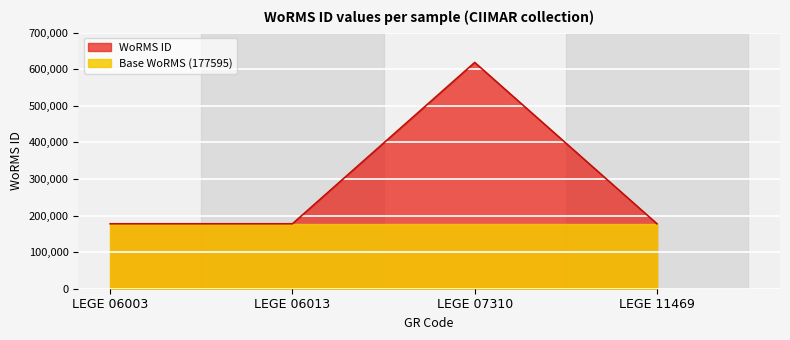

Which label corresponds to the largest value in the chart?

LEGE 07310